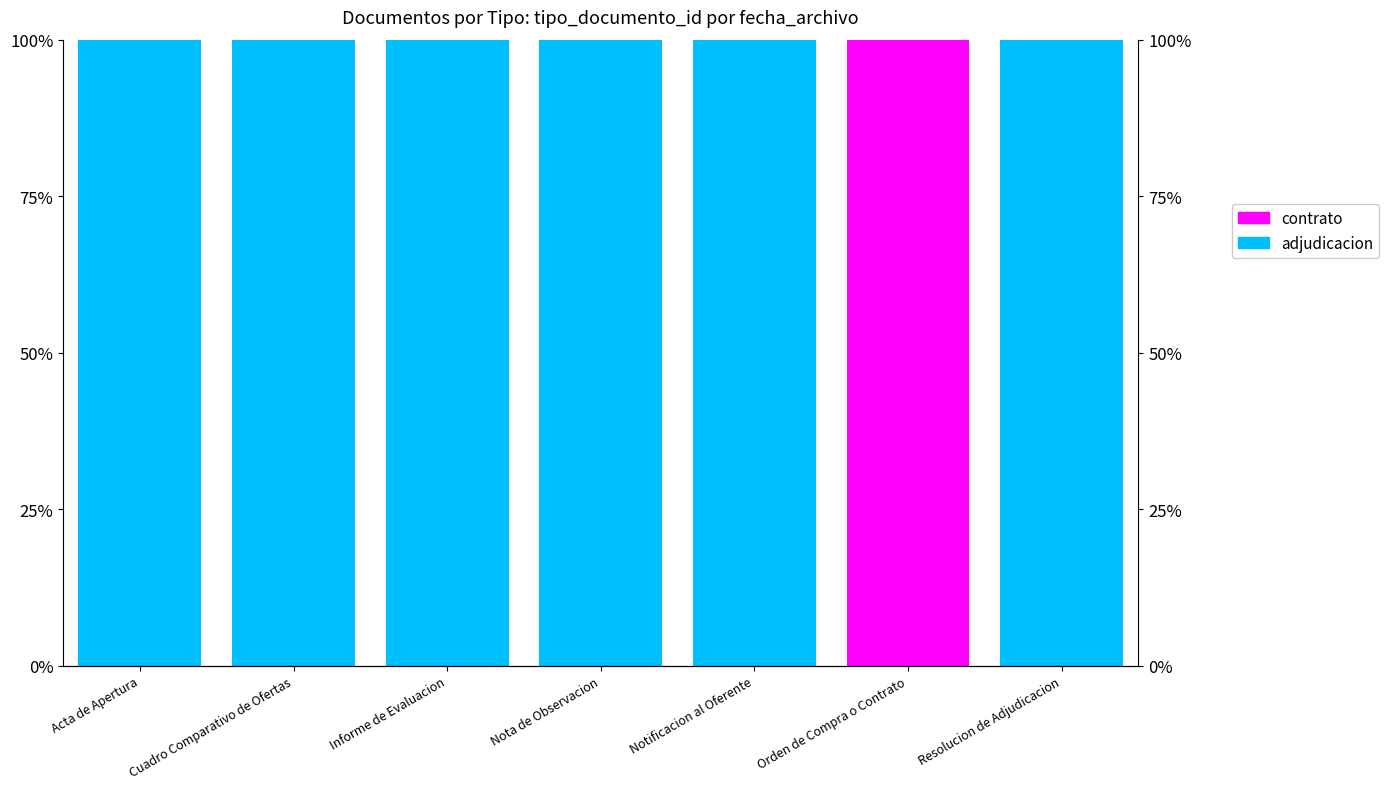

At how many categories does at least one series exceed 34?

7